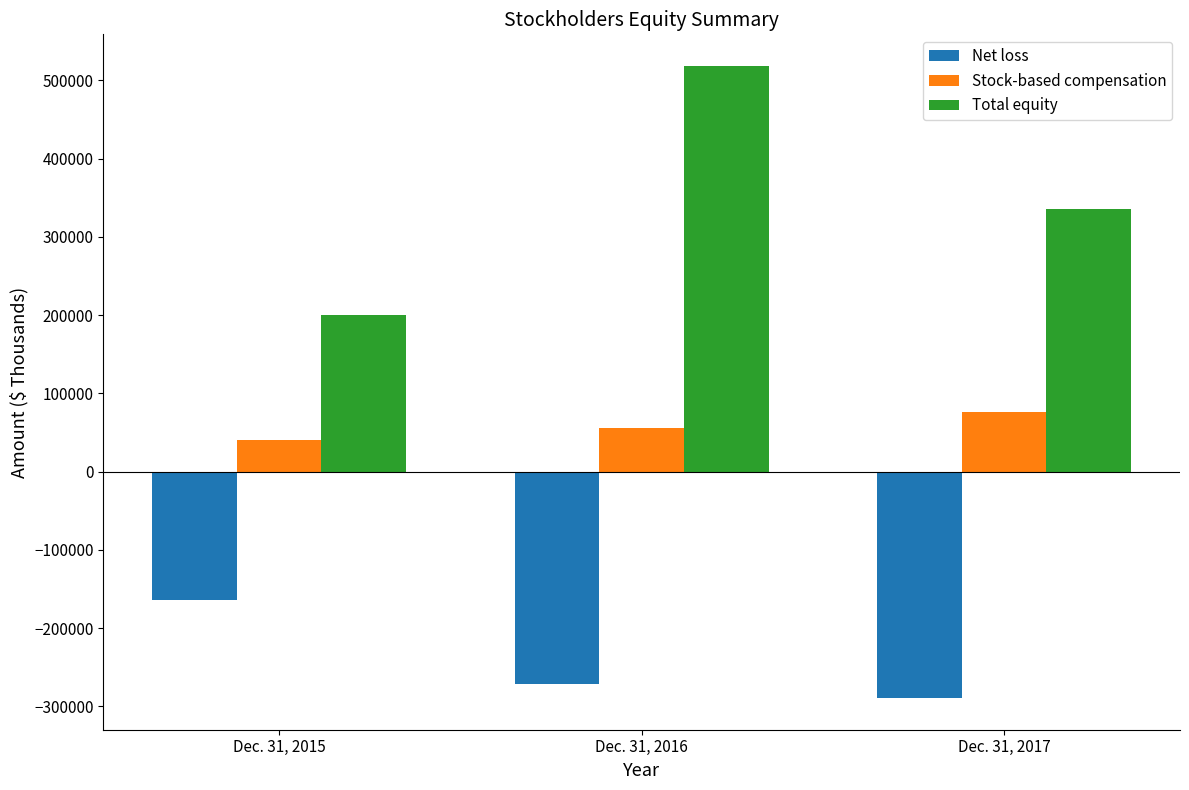

What are all the series names shown in the legend?

Net loss, Stock-based compensation, Total equity